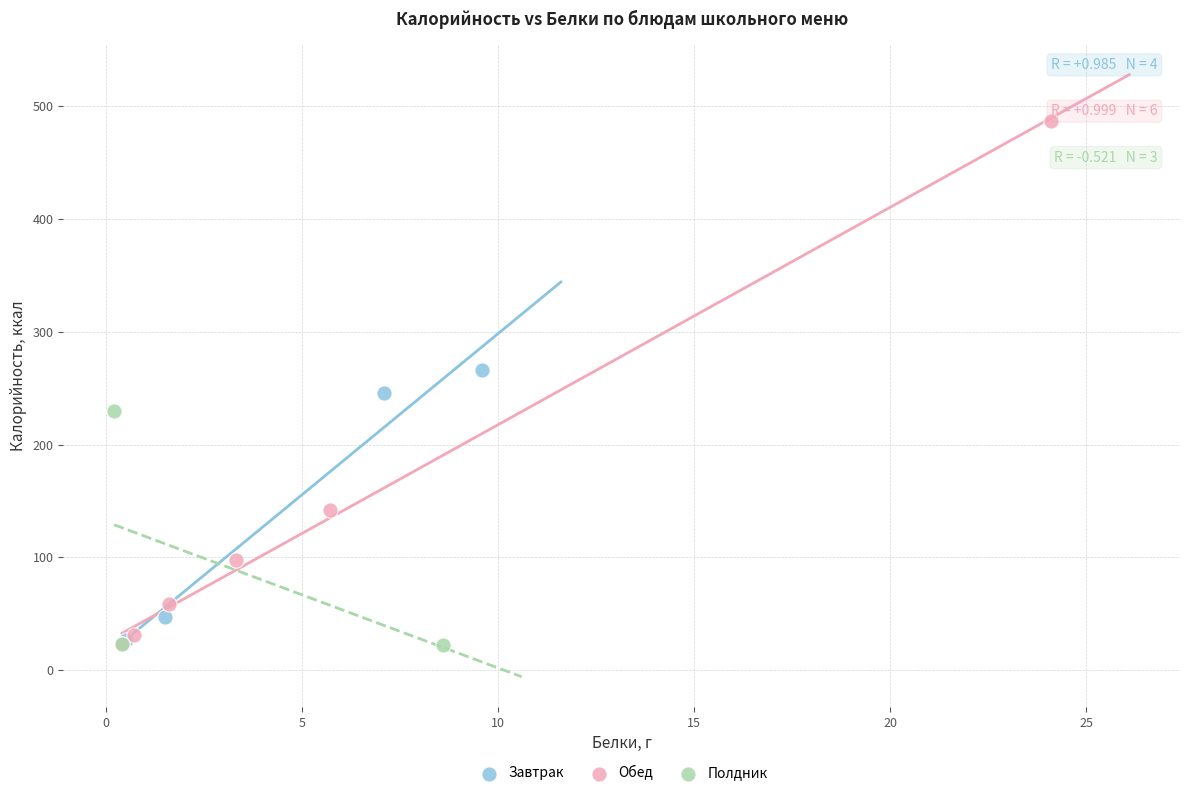

Which series contains the highest Y value?

Обед